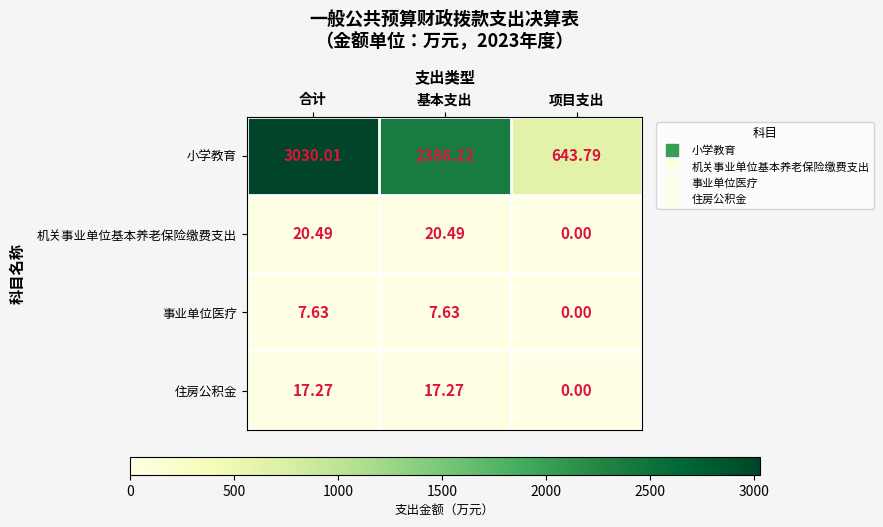

Rank the series by their maximum value, from lowest to highest.

事业单位医疗, 住房公积金, 机关事业单位基本养老保险缴费支出, 小学教育